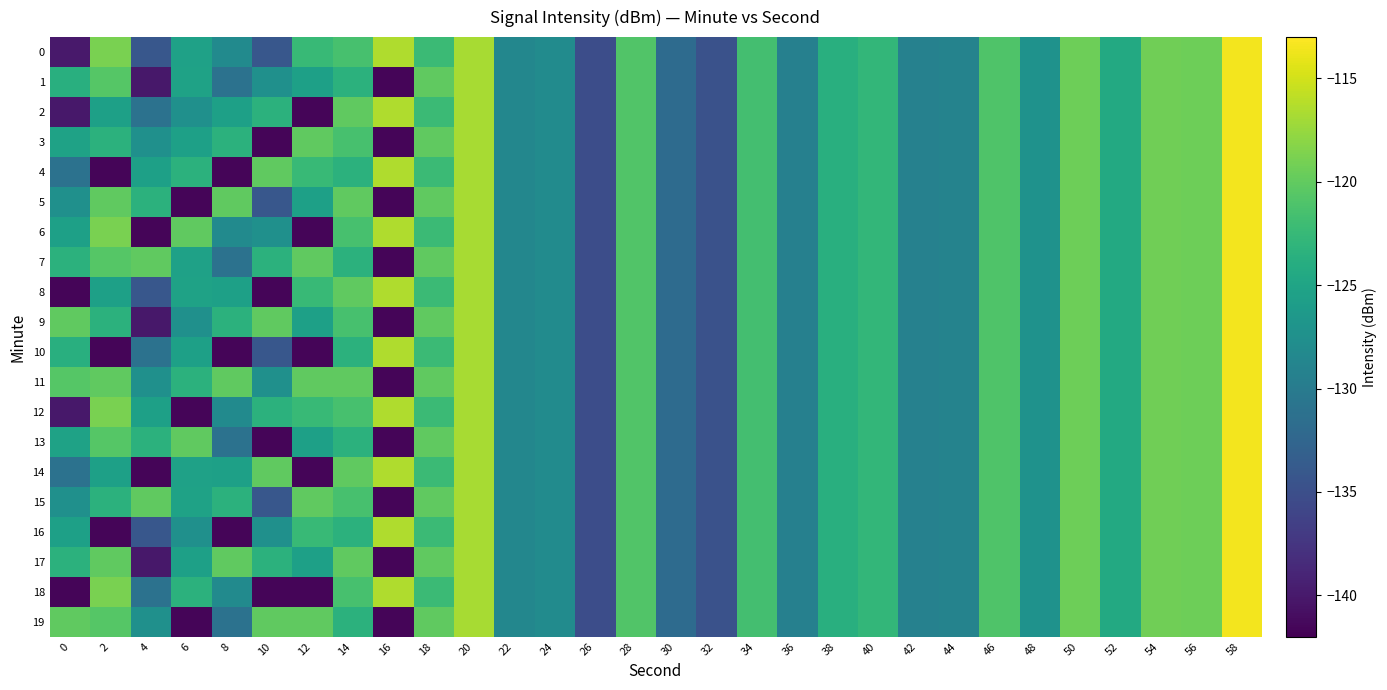

Which series has the largest range (max minus min)?

1